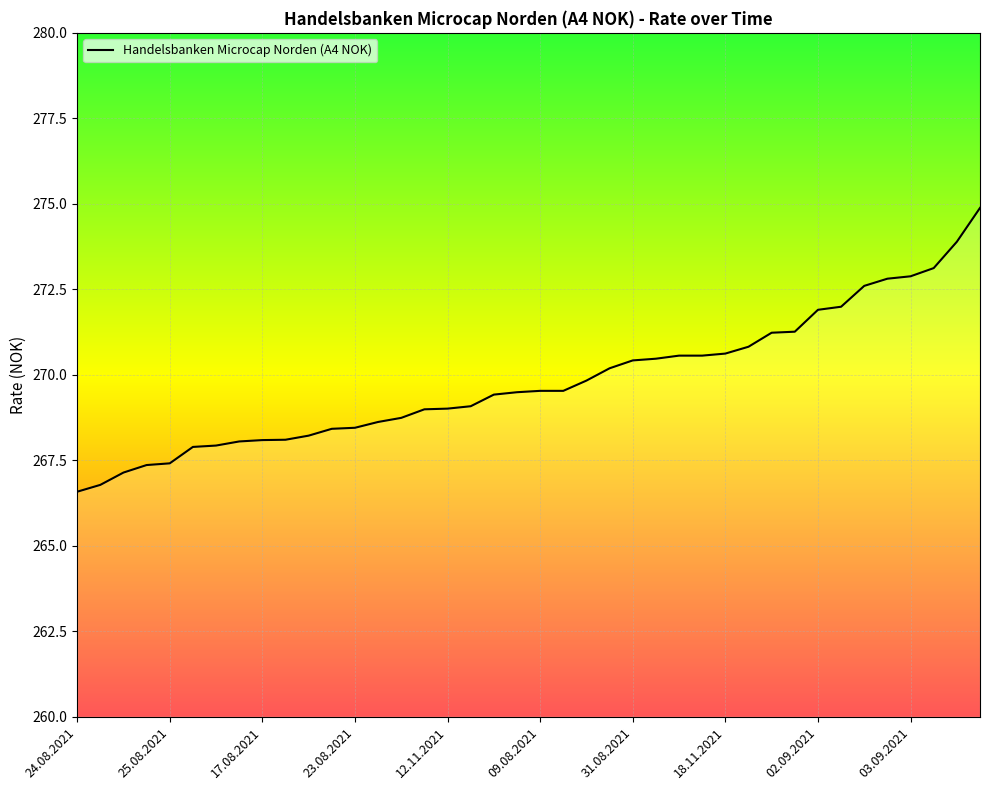

What is the minimum value shown in the chart?

266.6